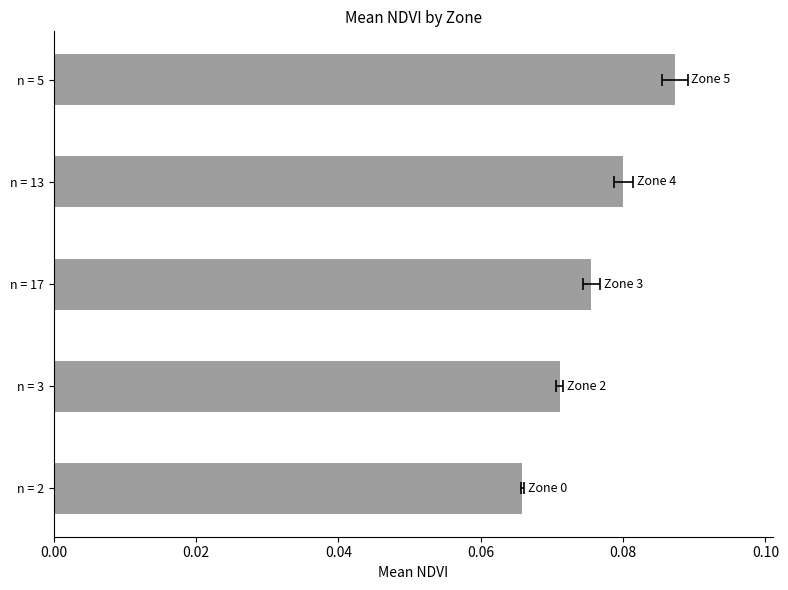

What is the maximum value shown in the chart?

0.1